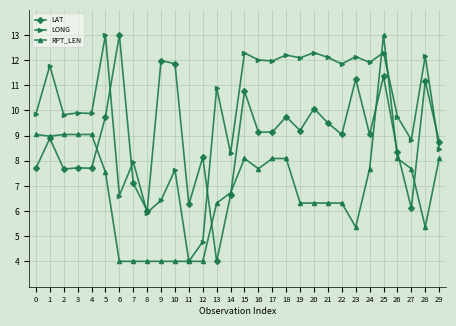

Rank the series at 20 from highest to lowest value.

LONG, LAT, RPT_LEN